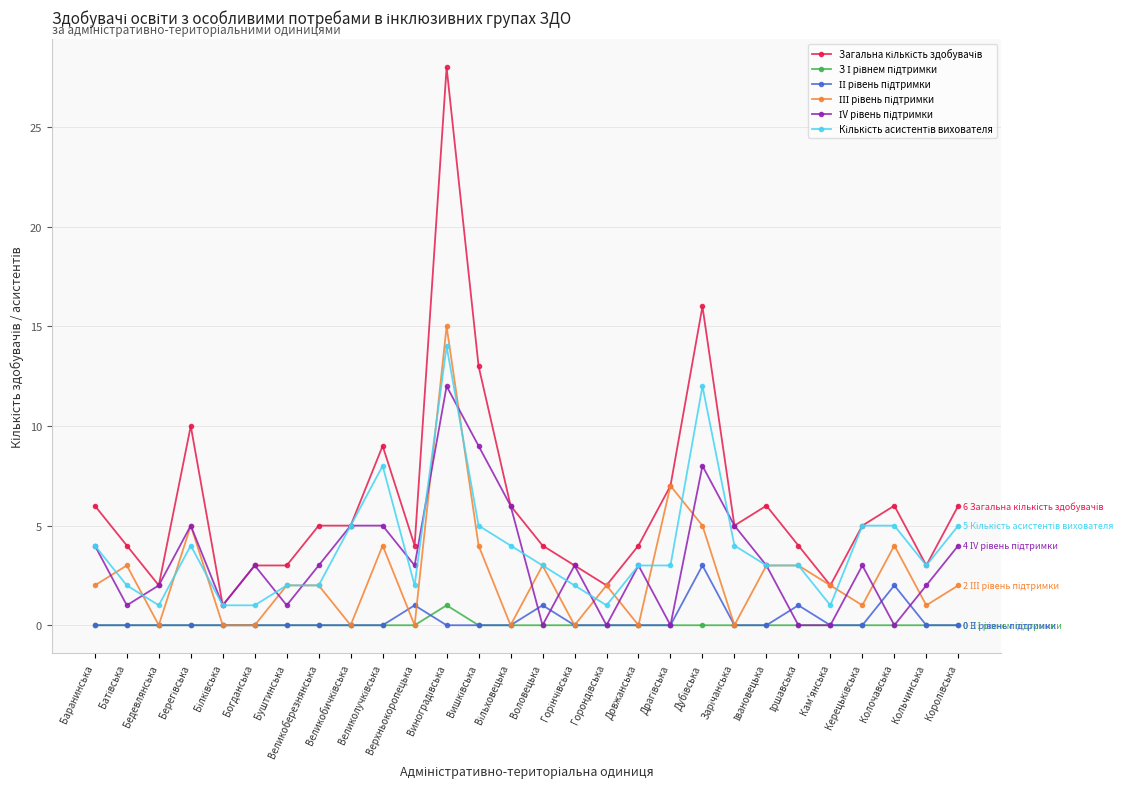

What is the total value across all series at Колочавська?

17